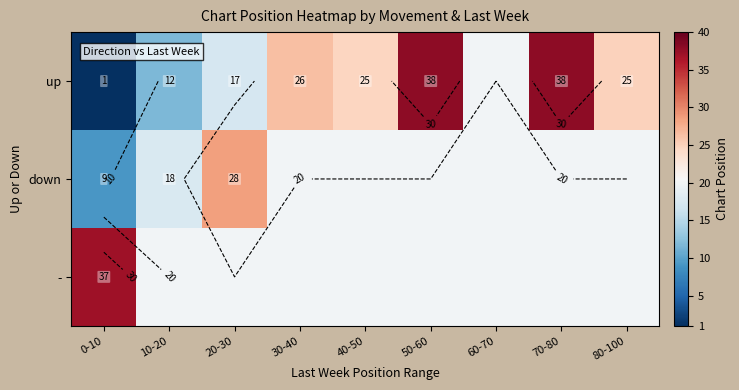

The down series shows 20.0 at 70-80. True or false?

True